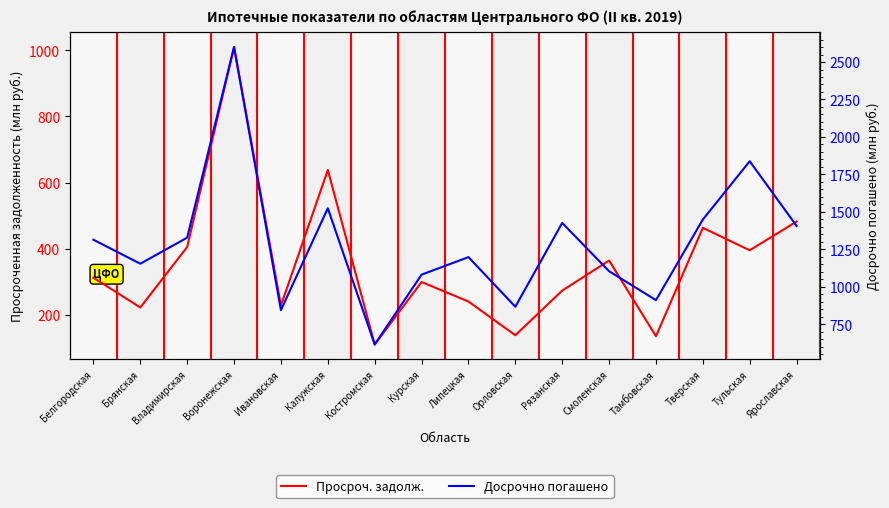

What is the label of the 4th point from the left?

Воронежская